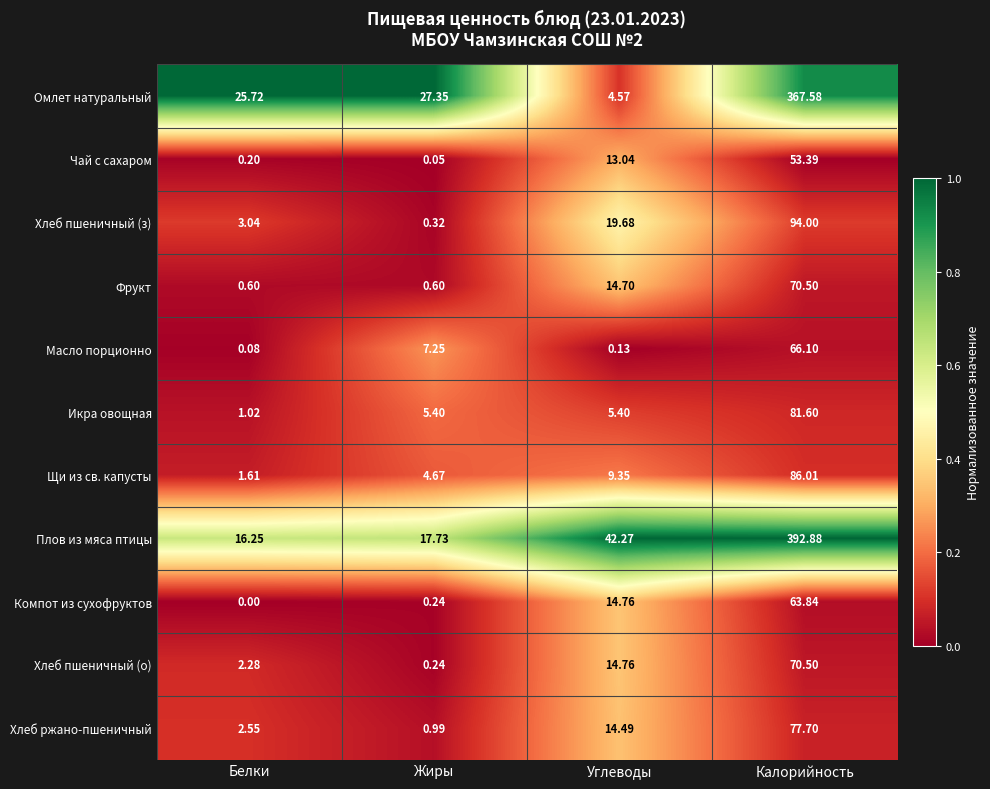

What is the maximum value shown in the chart?

392.9